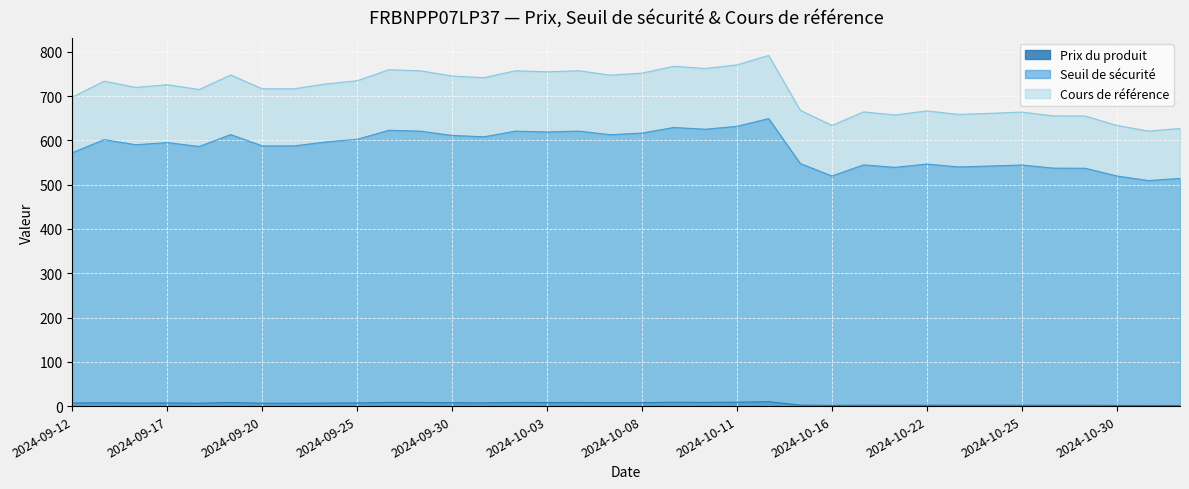

At how many categories does at least one series exceed 130?

36